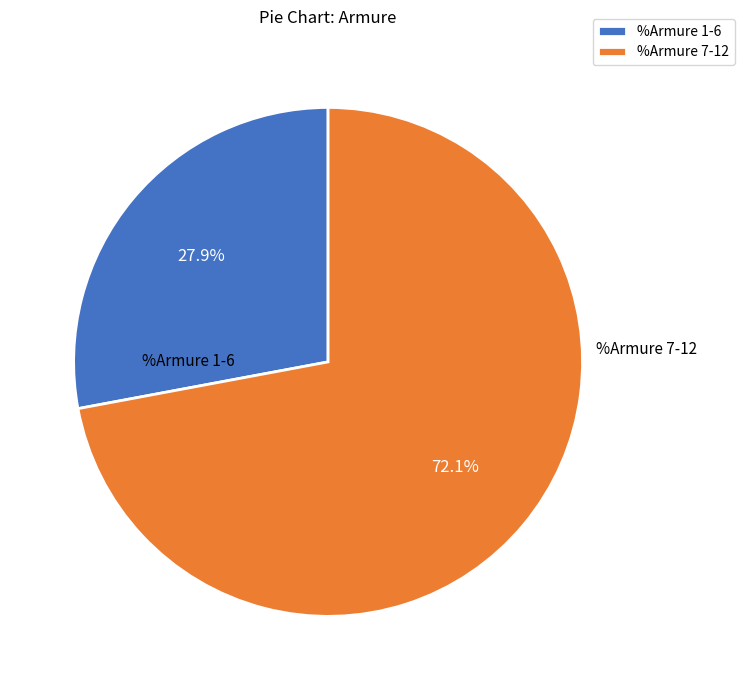

Do %Armure 1-6 and %Armure 7-12 together represent more than half of the pie?

Yes